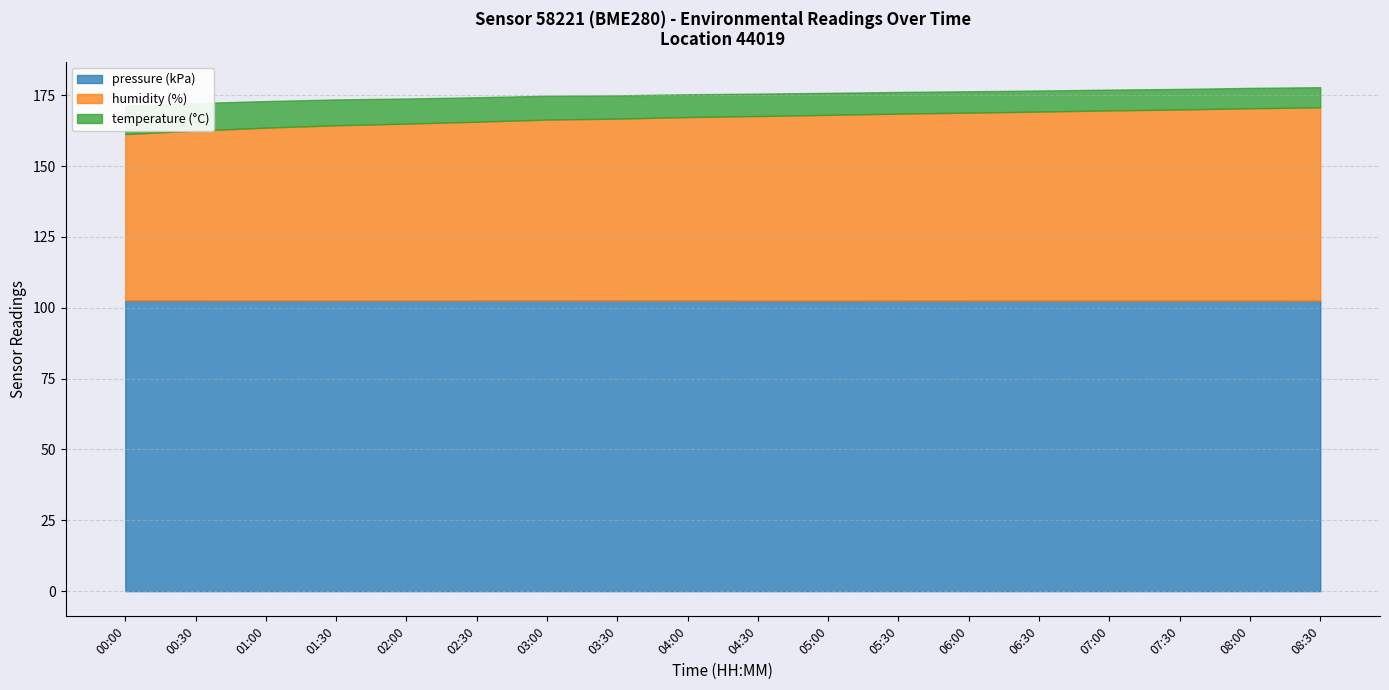

At which label does temperature reach its minimum?

08:30